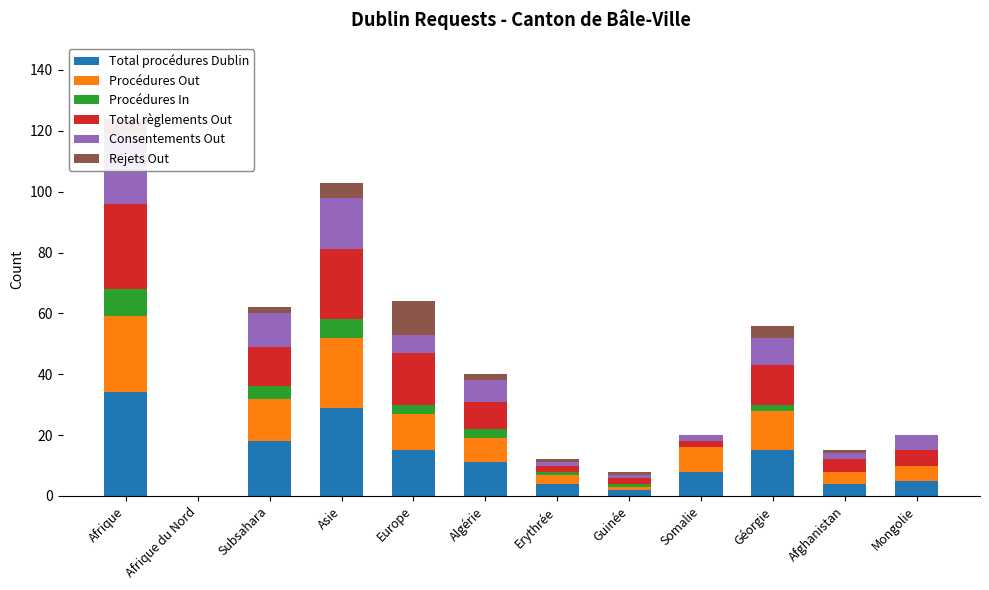

What is the average value of the Rejets Out series?

3